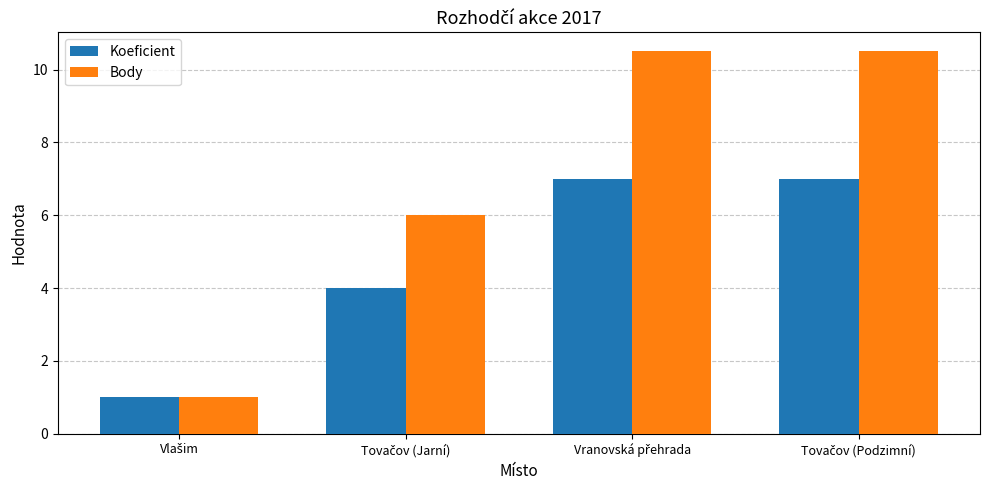

Which series has the largest total across all categories?

Body